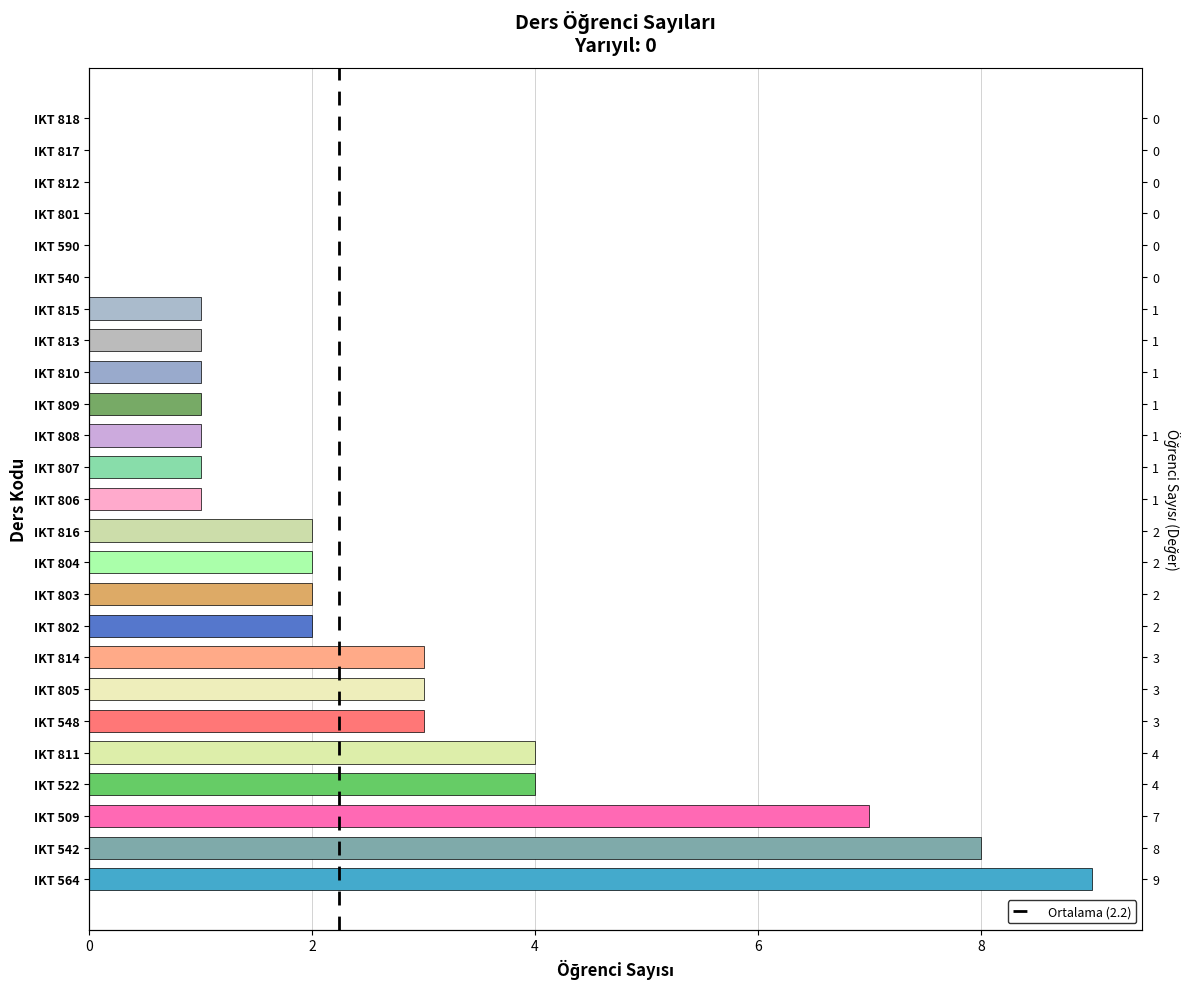

What is the sum of all values?

56